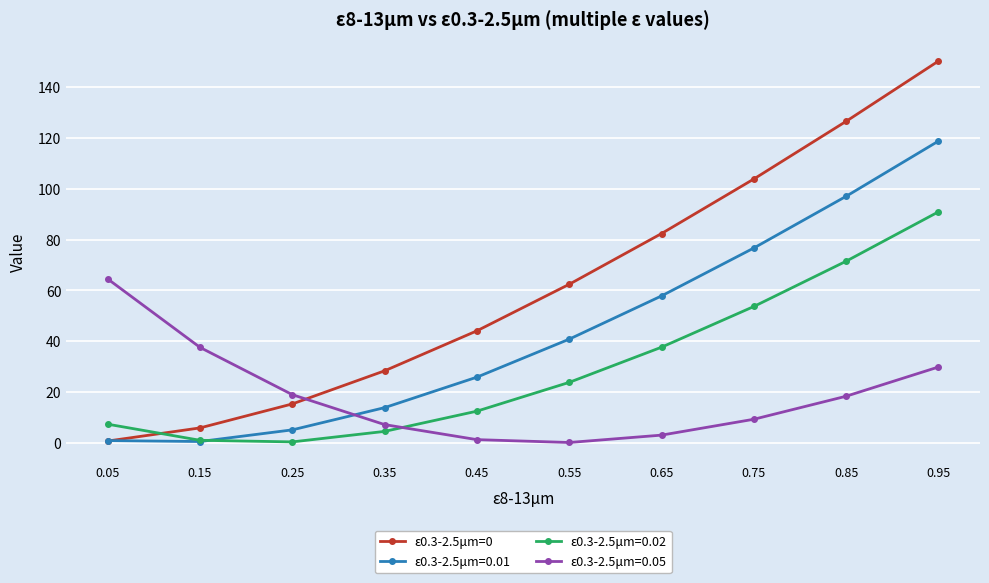

What is the greatest value displayed?

150.3